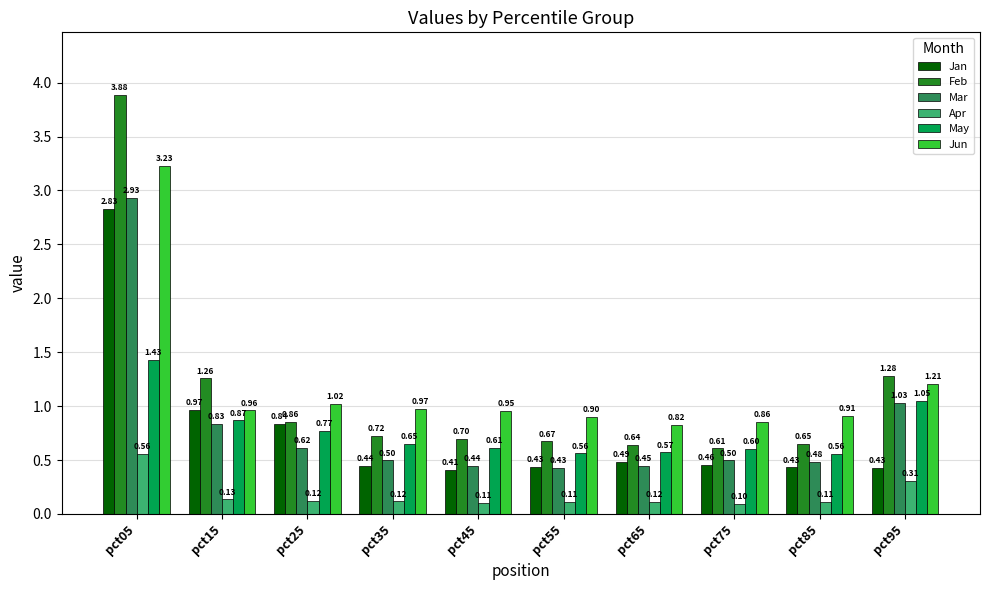

Rank the series at pct85 from highest to lowest value.

Jun, Feb, May, Mar, Jan, Apr